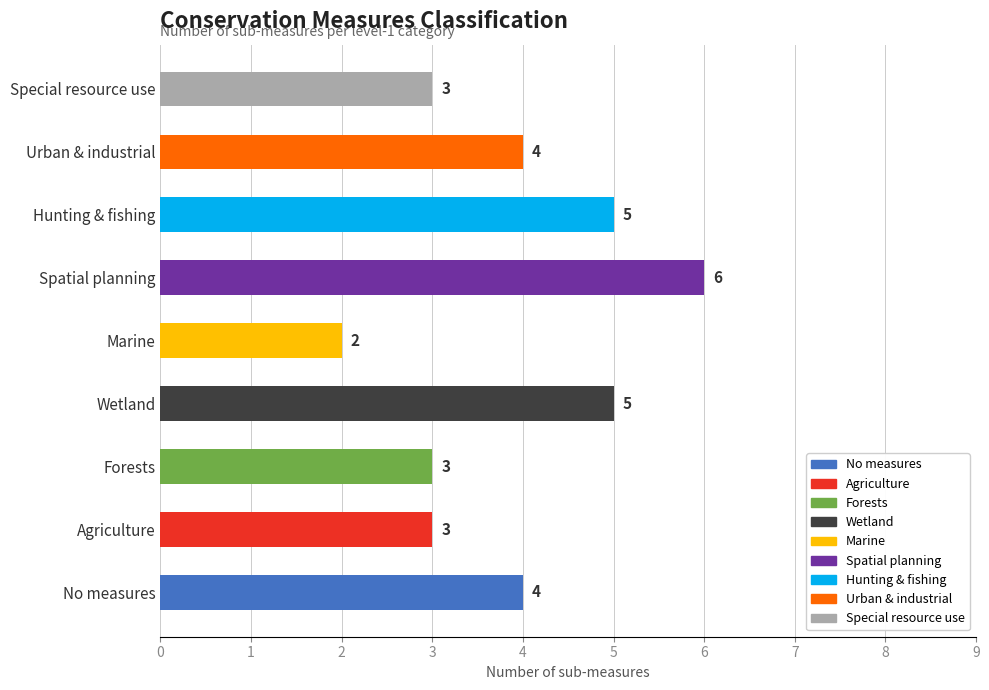

Reading top to bottom, transcribe all the data shown in this chart.

Special resource use=3	Urban & industrial=4	Hunting & fishing=5	Spatial planning=6	Marine=2	Wetland=5	Forests=3	Agriculture=3	No measures=4